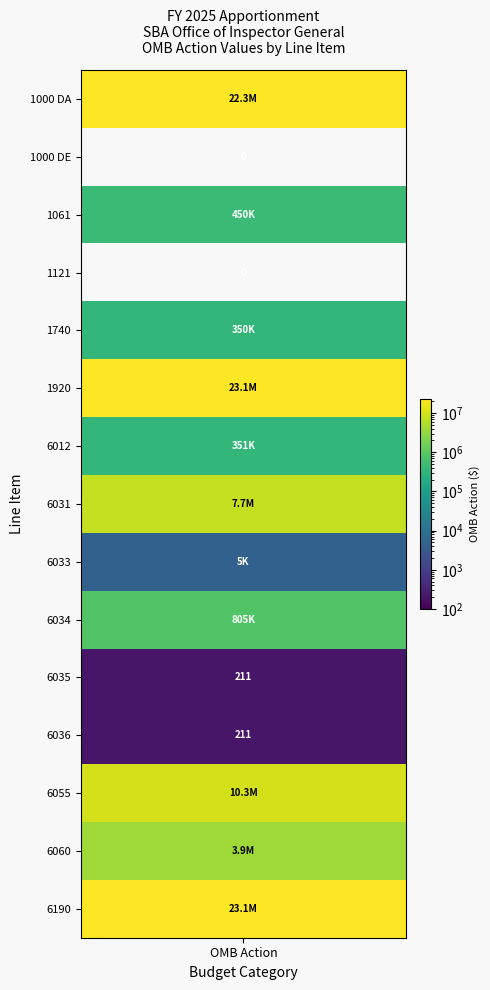

Between 1 and 4, which series saw the biggest shift?

1000 DA